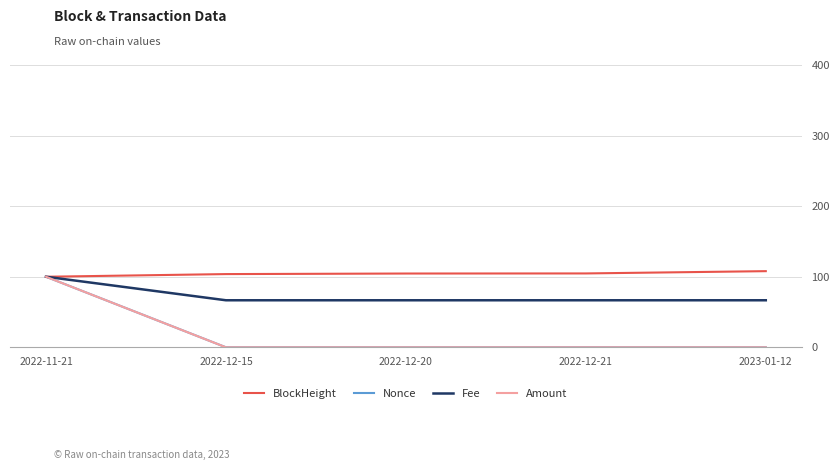

The Fee series shows 66.7 at 2022-12-21. True or false?

True